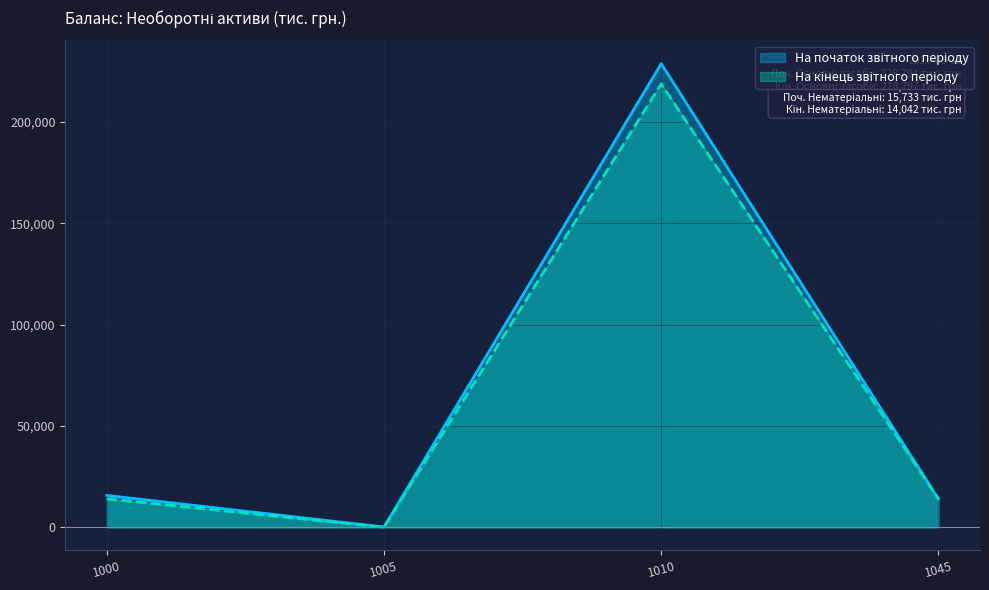

Count the number of data series in this chart.

2